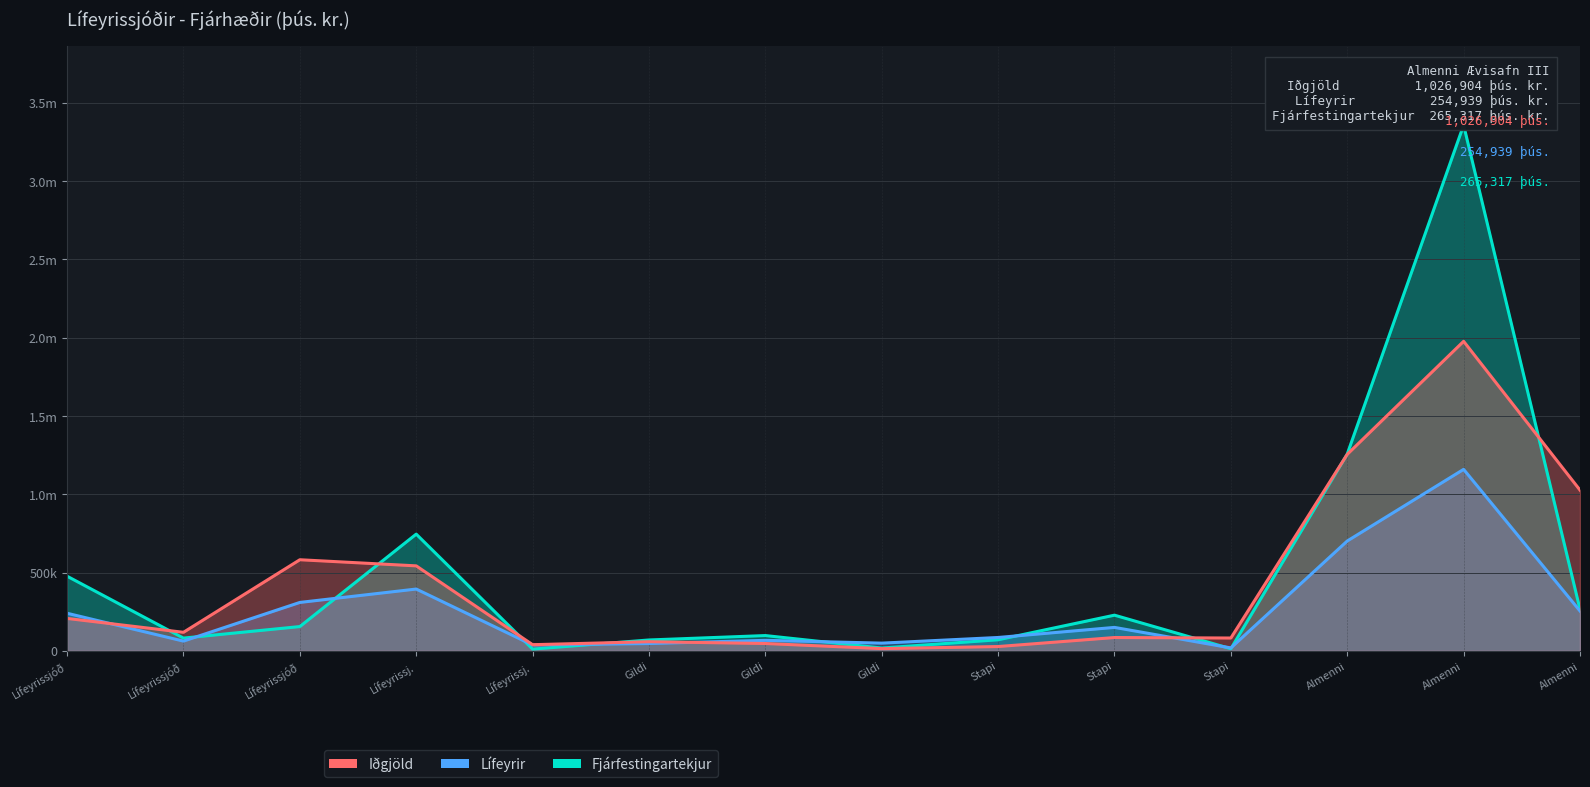

Which series has the largest total across all categories?

Fjárfestingartekjur